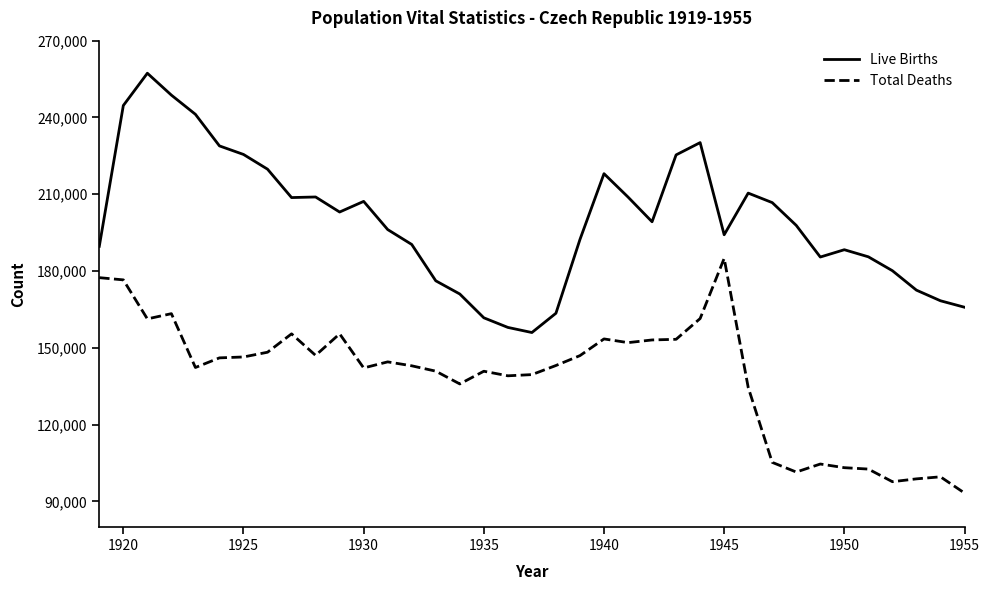

List the series in order of their peak value, highest first.

Live Births, Total Deaths